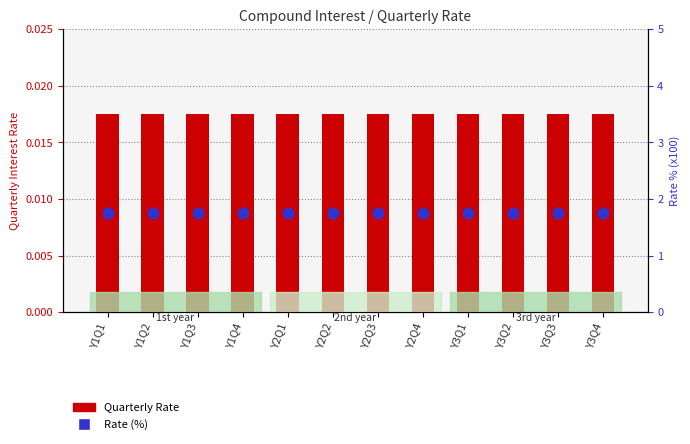

At how many categories does at least one series exceed 1?

12